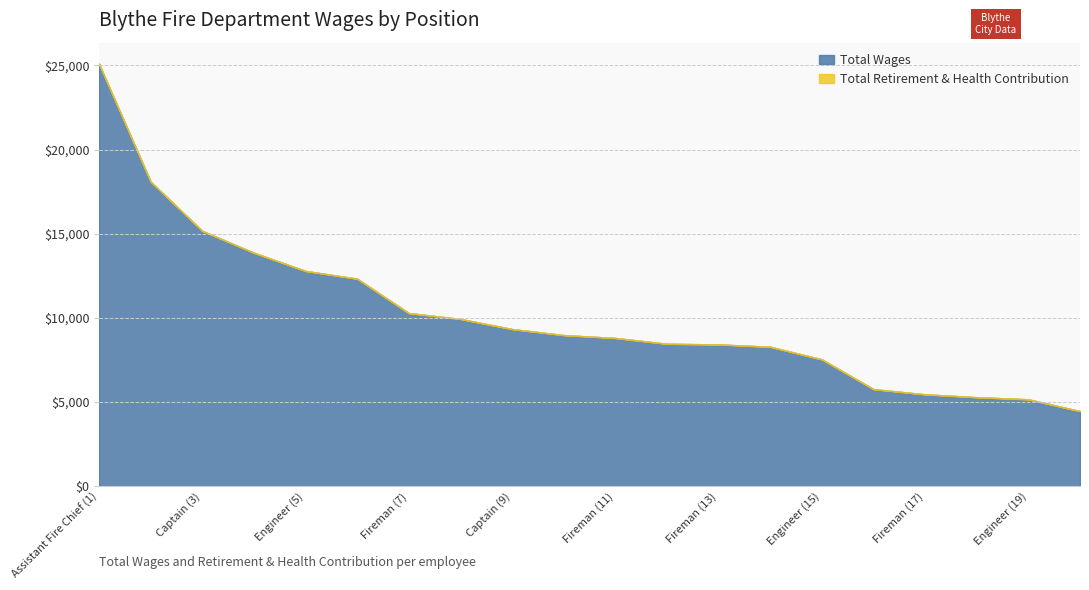

True or false: Total Retirement & Health Contribution and Total Wages intersect in this chart.

False